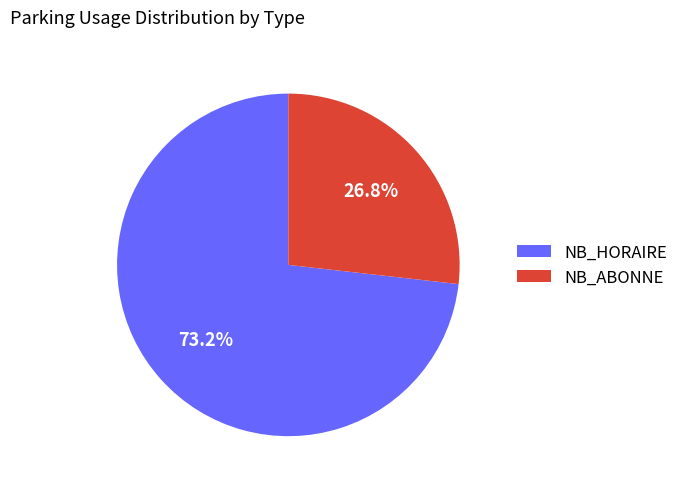

Rank the categories by value from highest to lowest.

NB_HORAIRE, NB_ABONNE